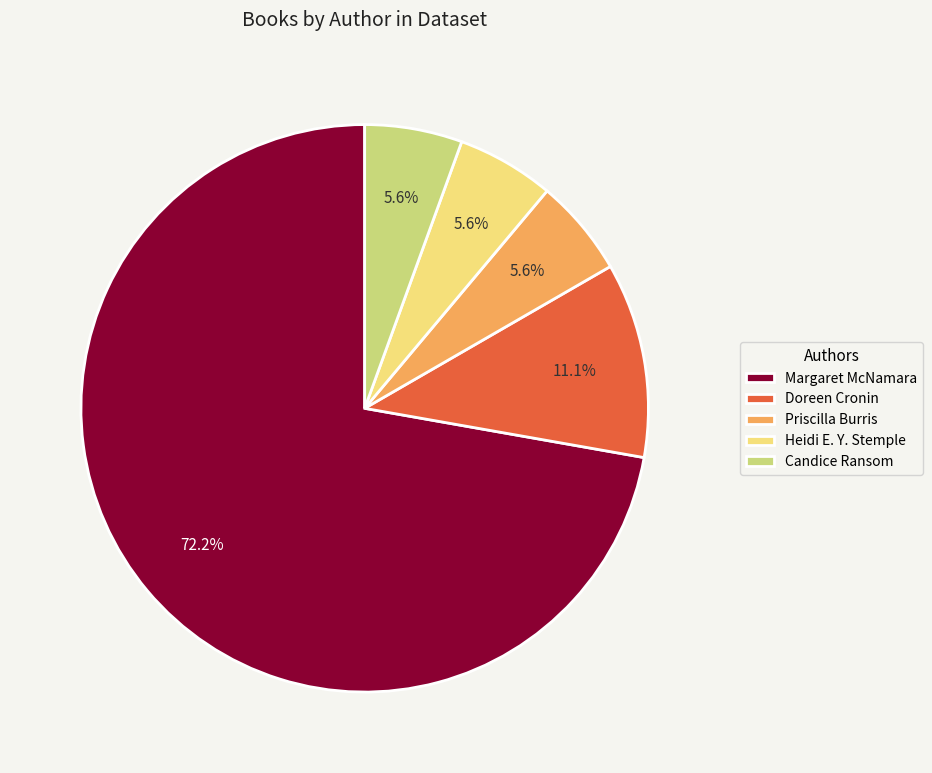

Does Margaret McNamara represent more than half of the total?

Yes